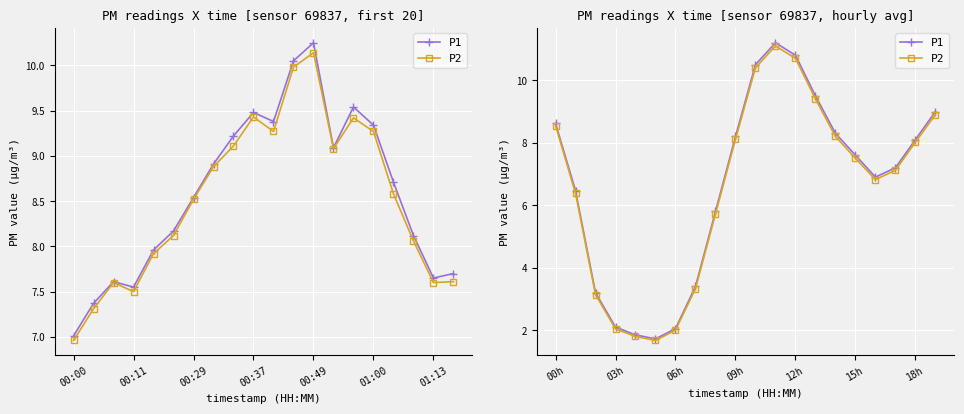

Where does the P2 series first go above 7?

00h